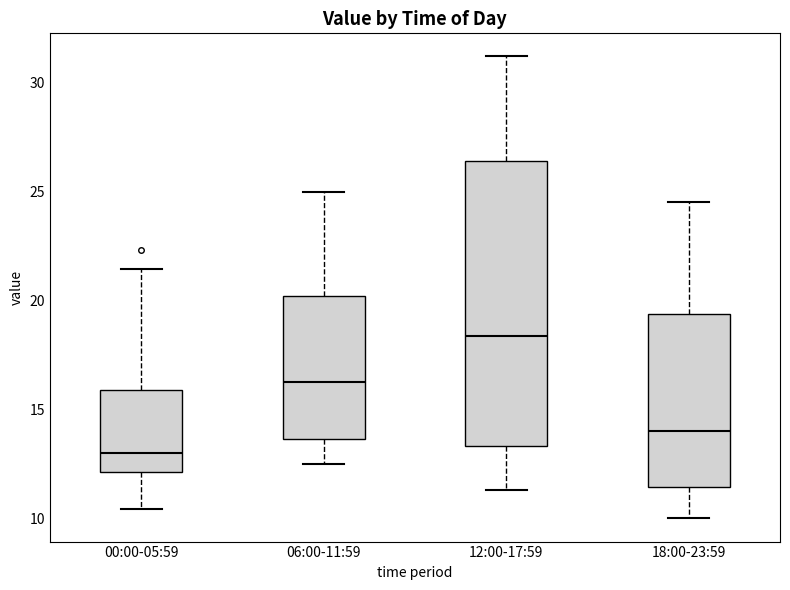

Which box is the tallest, from its lower edge to its upper edge?

12:00-17:59